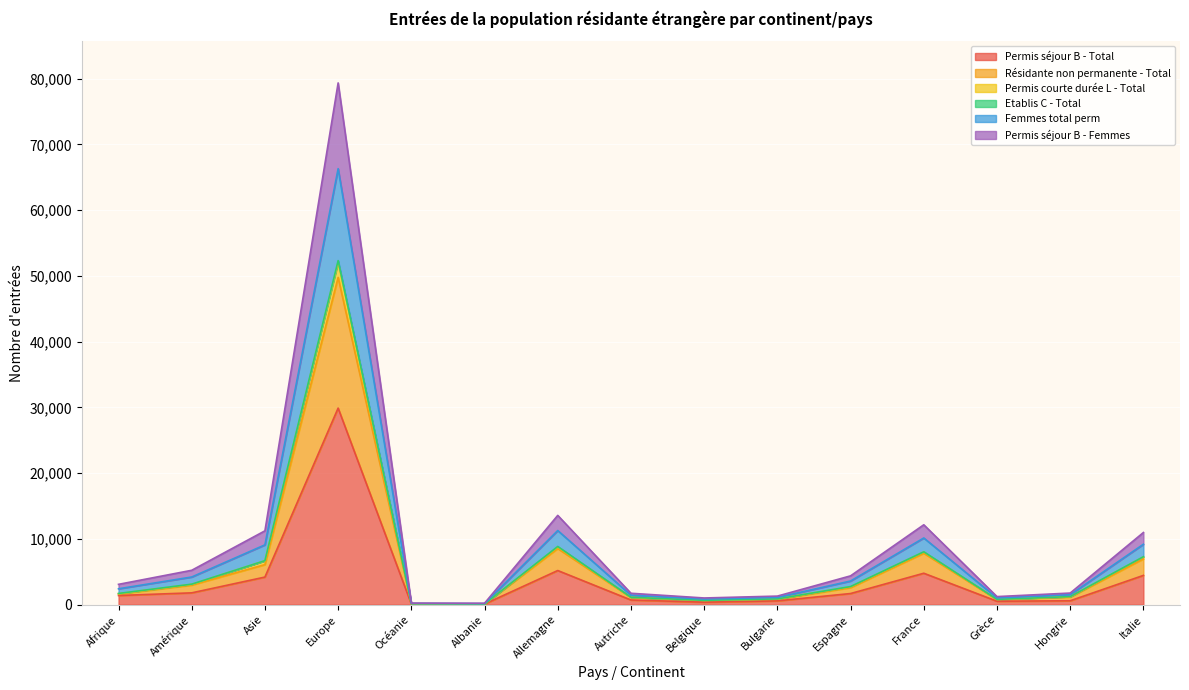

The Permis courte durée L - Total series shows 22544 at Allemagne. True or false?

False